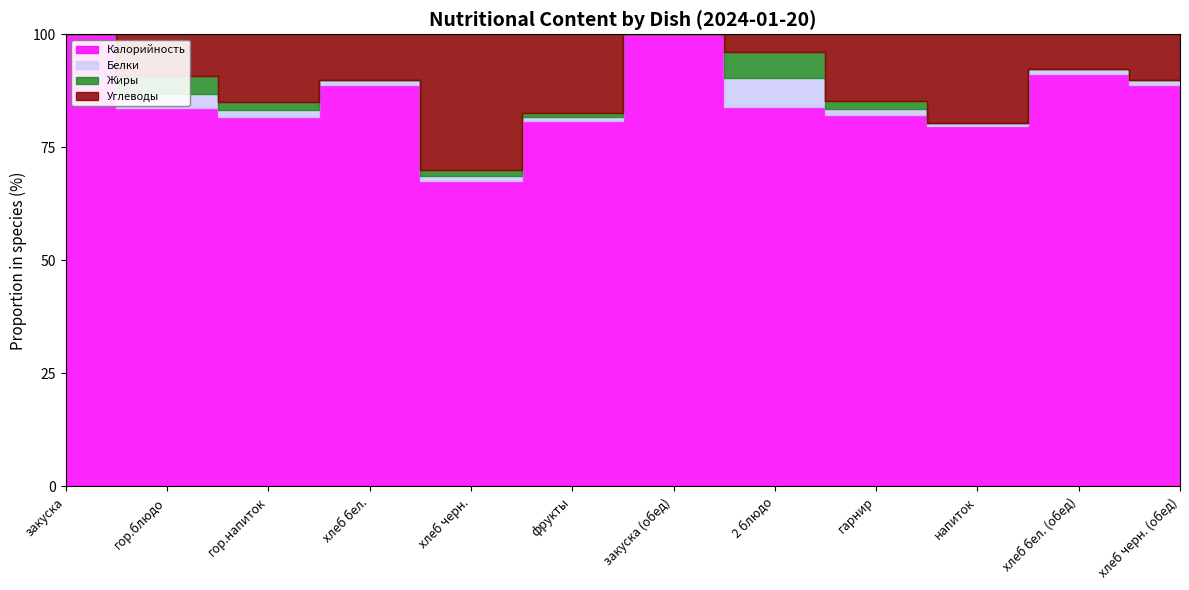

At which category is the sum across all series the highest?

гор.блюдо